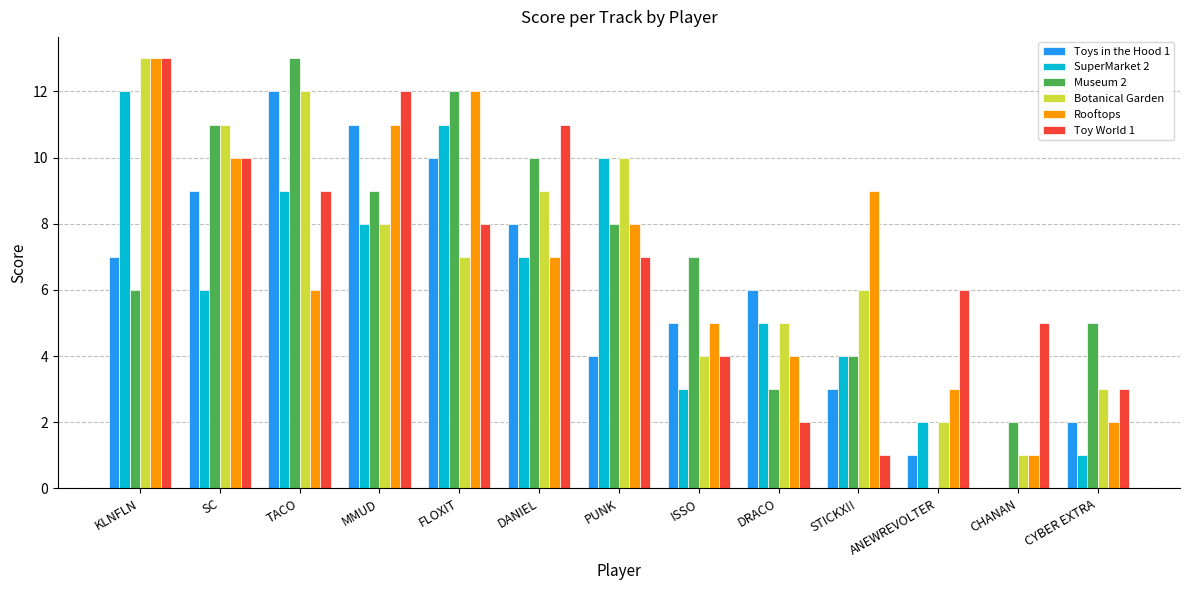

The value of Botanical Garden at ISSO is 6. True or false?

False